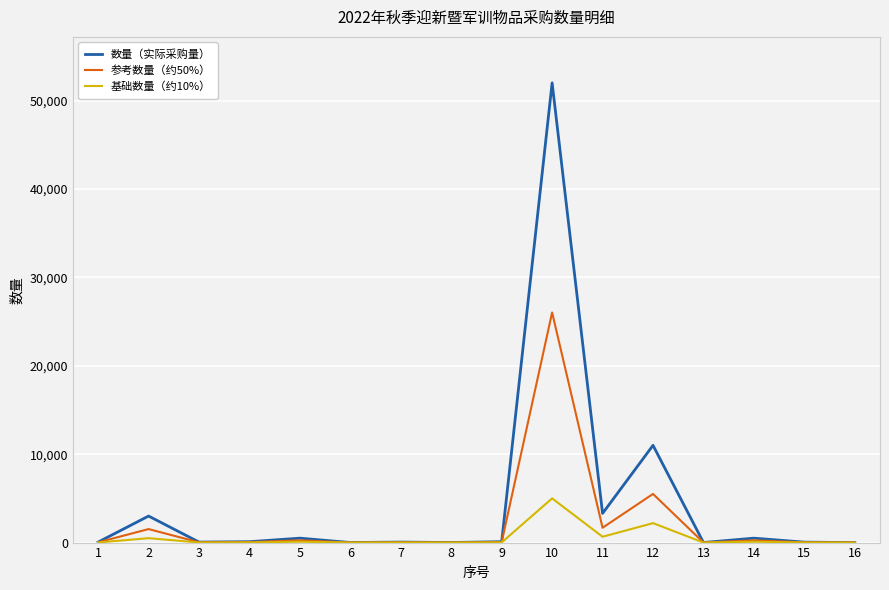

Between 11 and 16, which series saw the biggest shift?

数量（实际采购量）